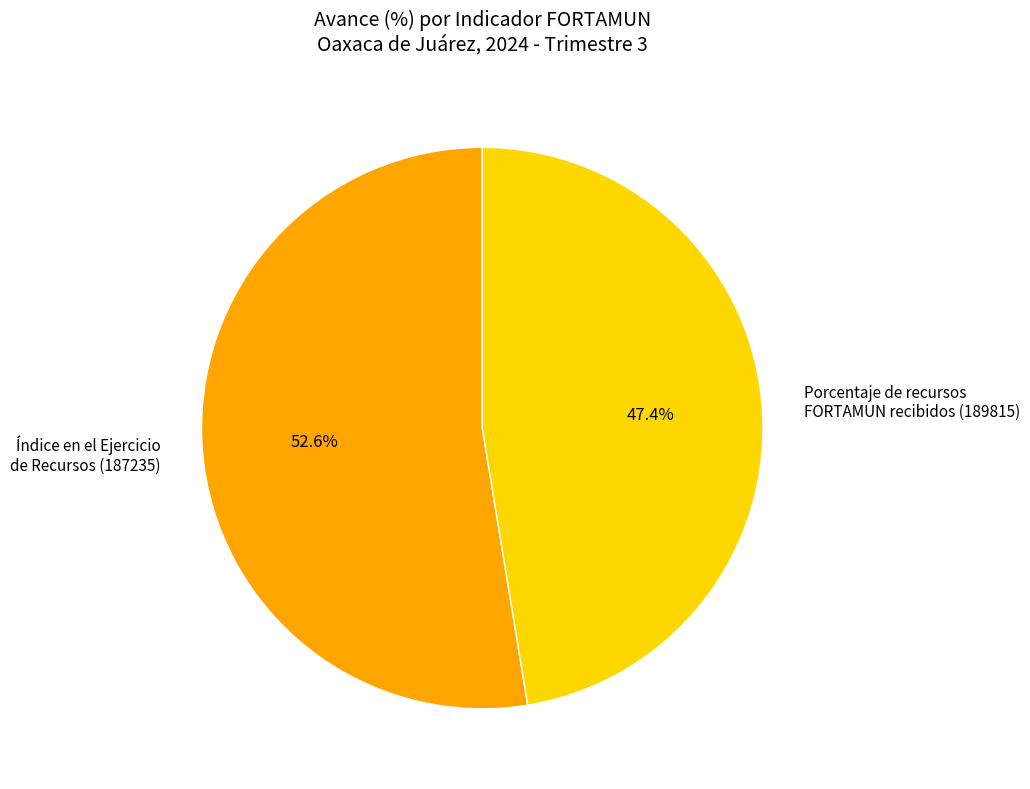

What is the ratio of the value at Índice en el Ejercicio de Recursos (187235) to the value at Porcentaje de recursos FORTAMUN recibidos (189815)?

1.1